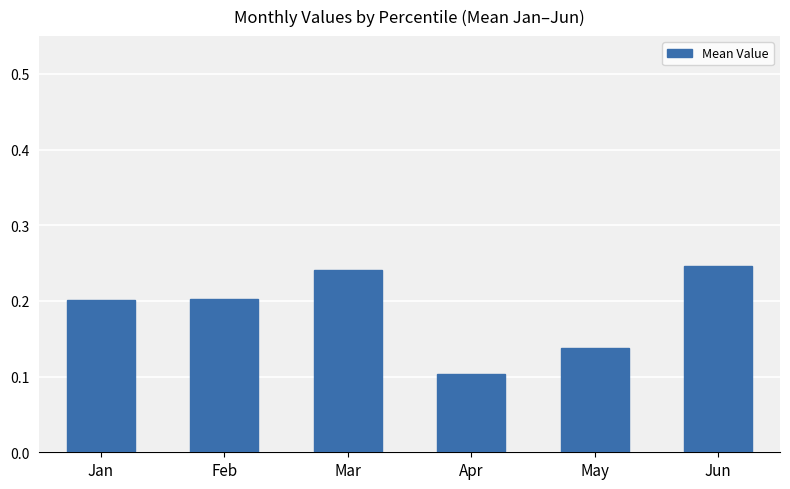

Is it true that the value at Mar is 0.2?

True